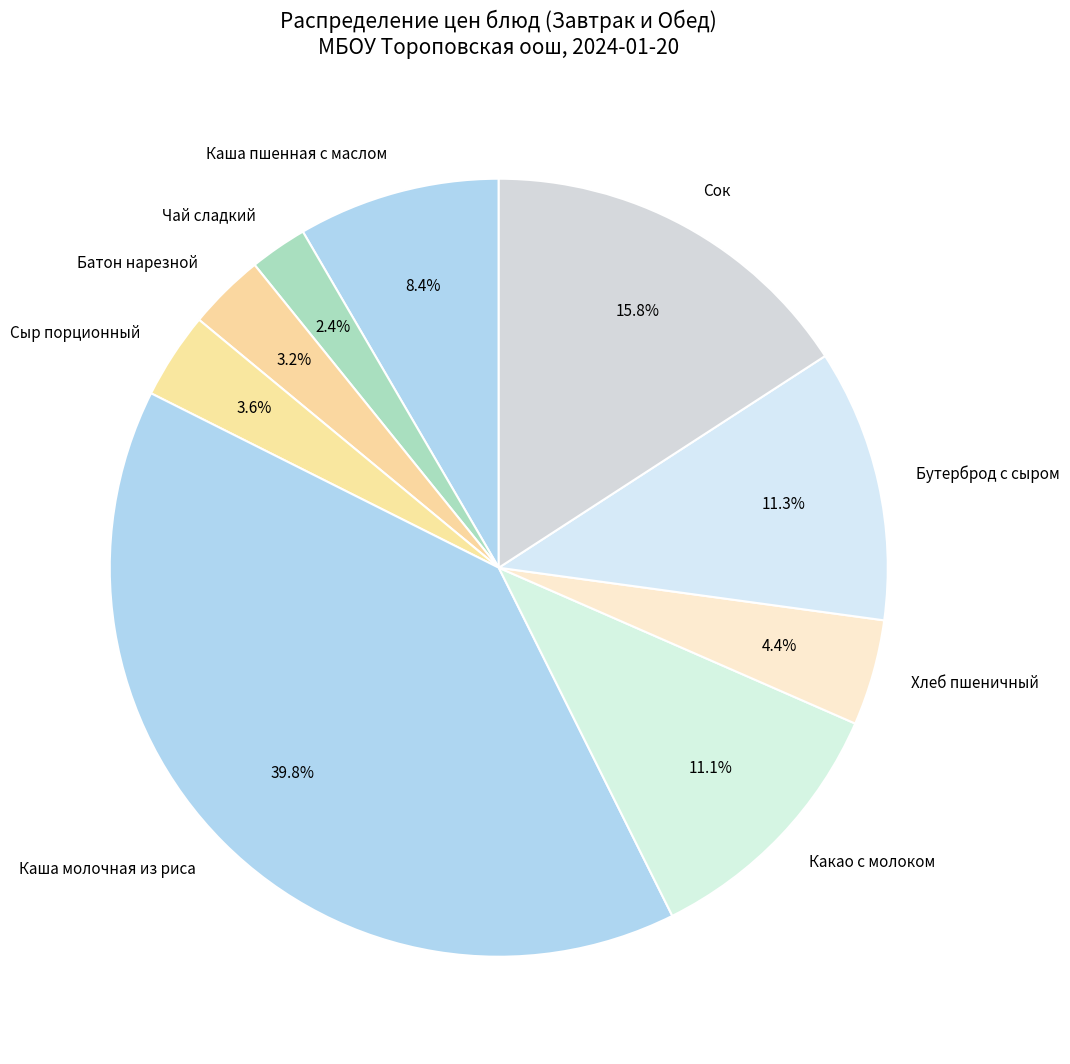

To the nearest percent, what is the difference between the Чай сладкий and Каша пшенная с маслом slice percentages?

6%